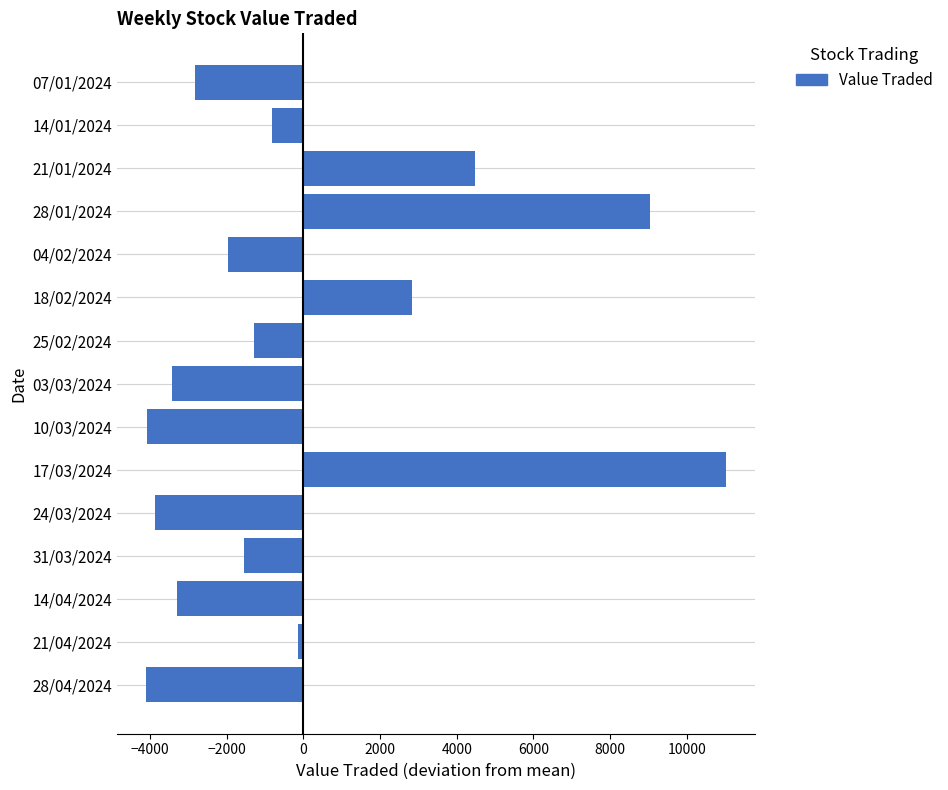

What is the difference between the second highest and second lowest values?

13128.0